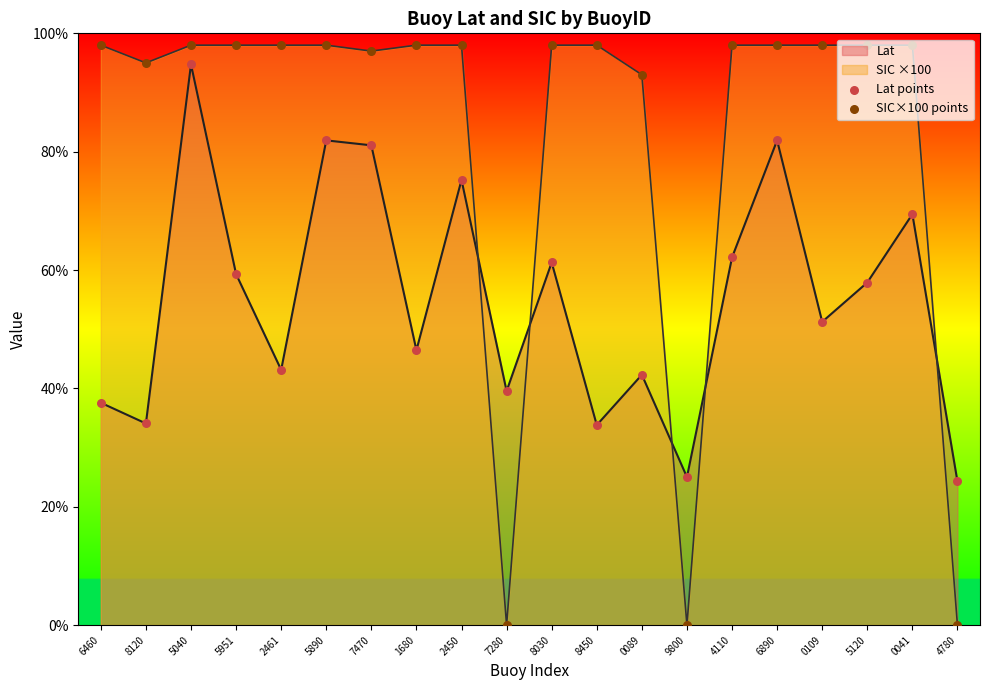

What is the total value across all series at 0109?

149.2